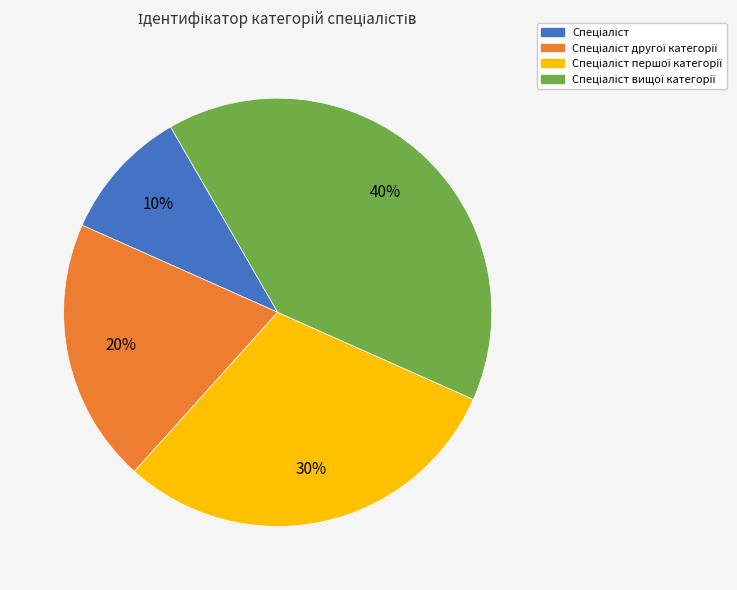

Does any single category account for the majority?

No